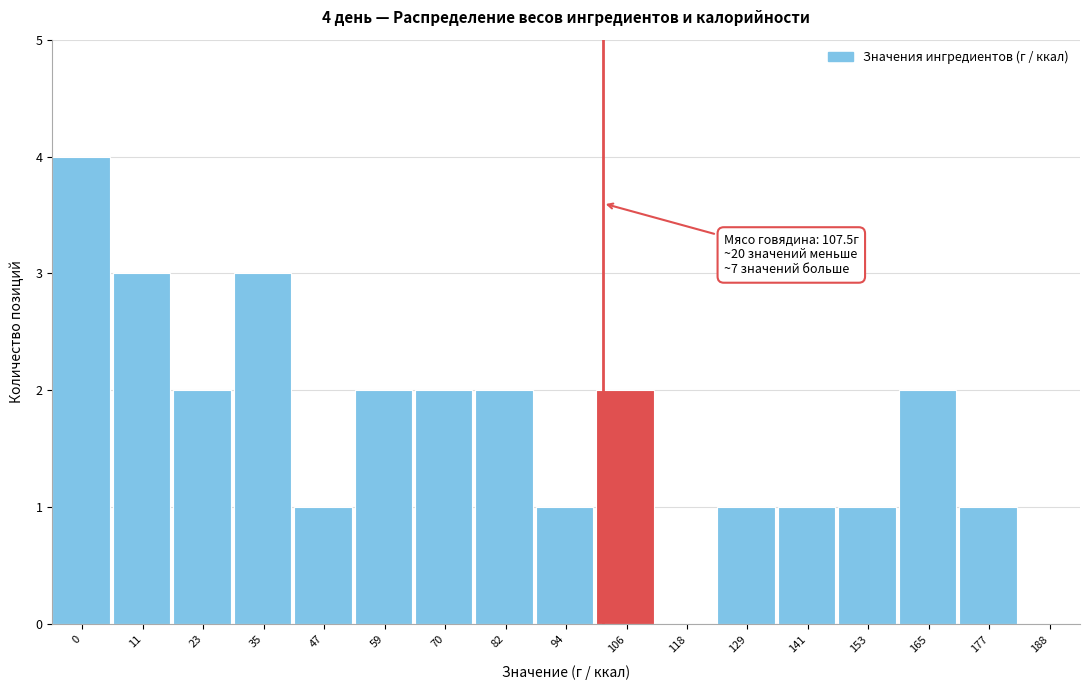

Reading left to right, what are all the values shown in this chart?

0=4	11=3	23=2	35=3	47=1	59=2	70=2	82=2	94=1	106=2	118=0	129=1	141=1	153=1	165=2	177=1	188=0